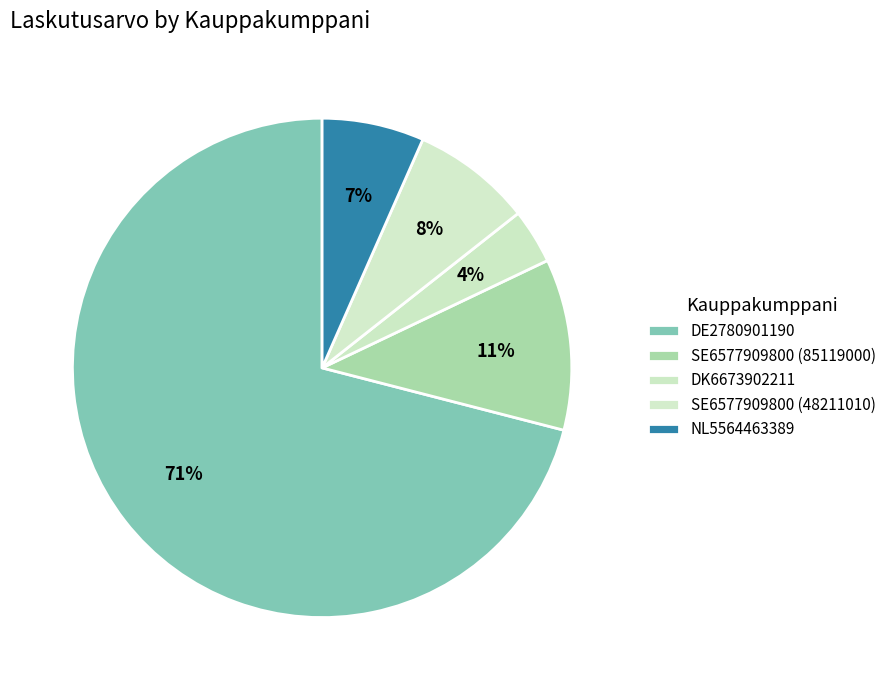

What percentage is the NL5564463389 slice, to the nearest percent?

7%